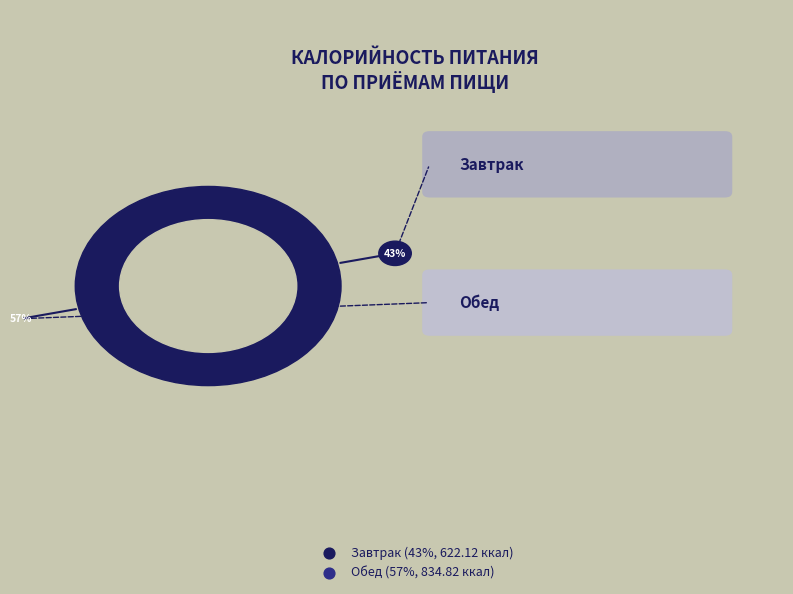

True or false: Обед accounts for 57% of the total.

True